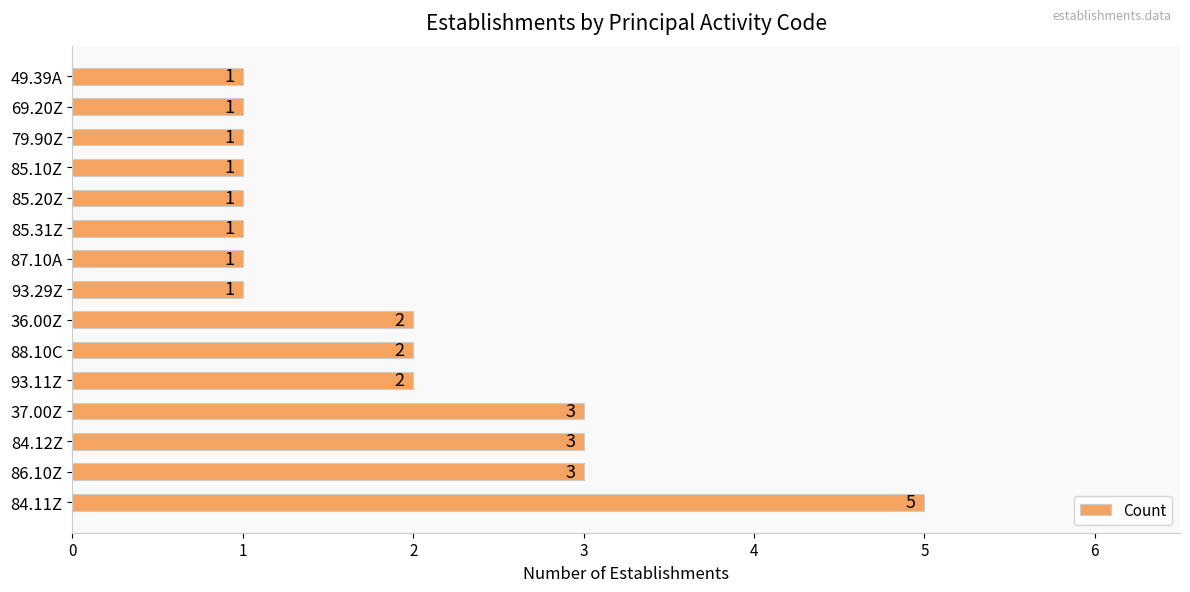

What is the difference between the maximum and minimum values?

4